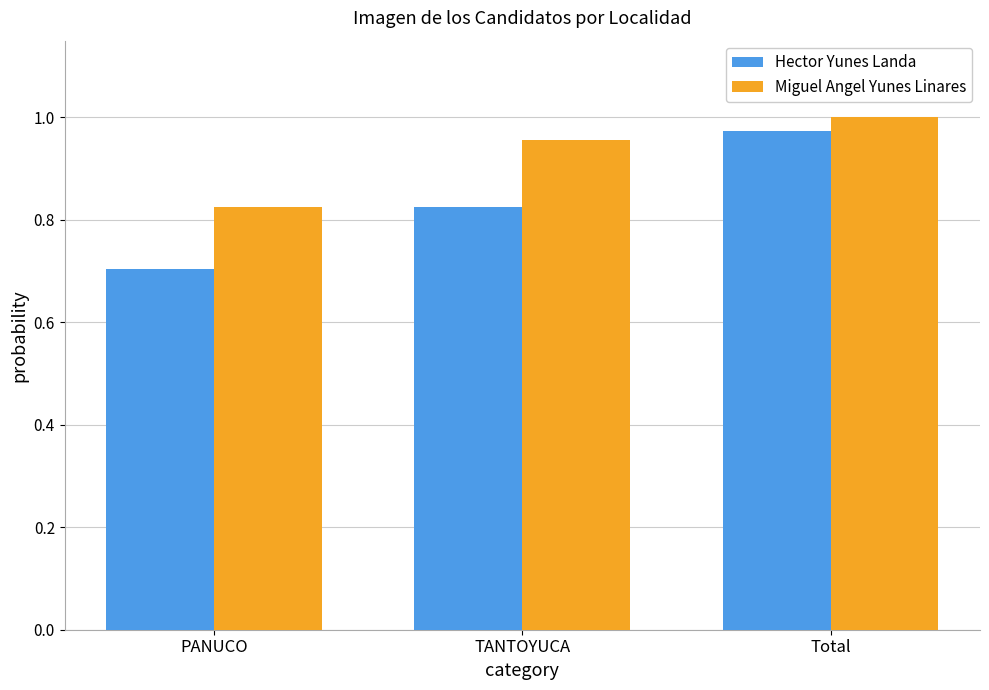

What position from the left is TANTOYUCA?

2